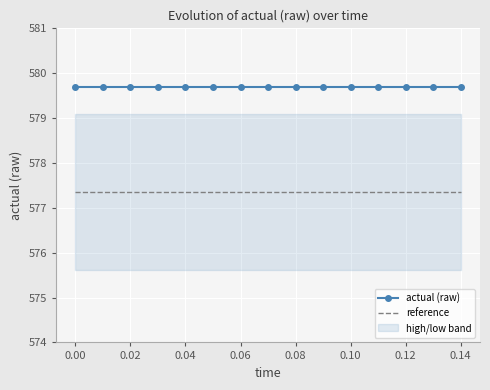

What is the greatest value displayed?

579.7